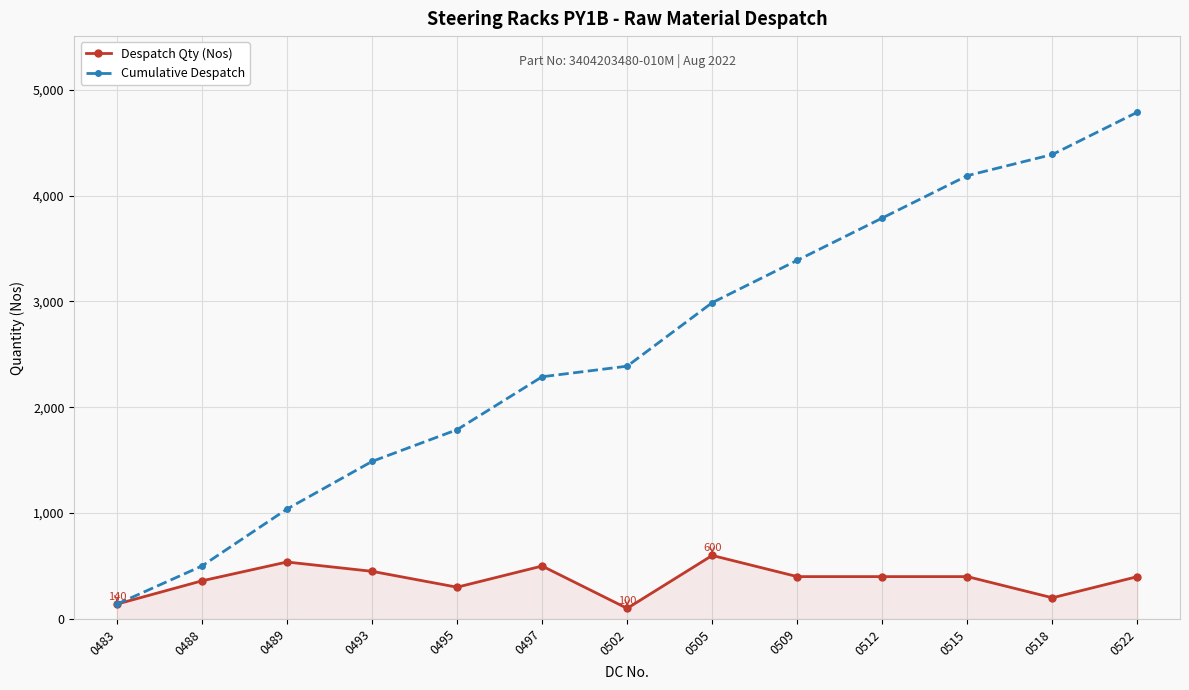

Which series has the largest total across all categories?

Cumulative Despatch